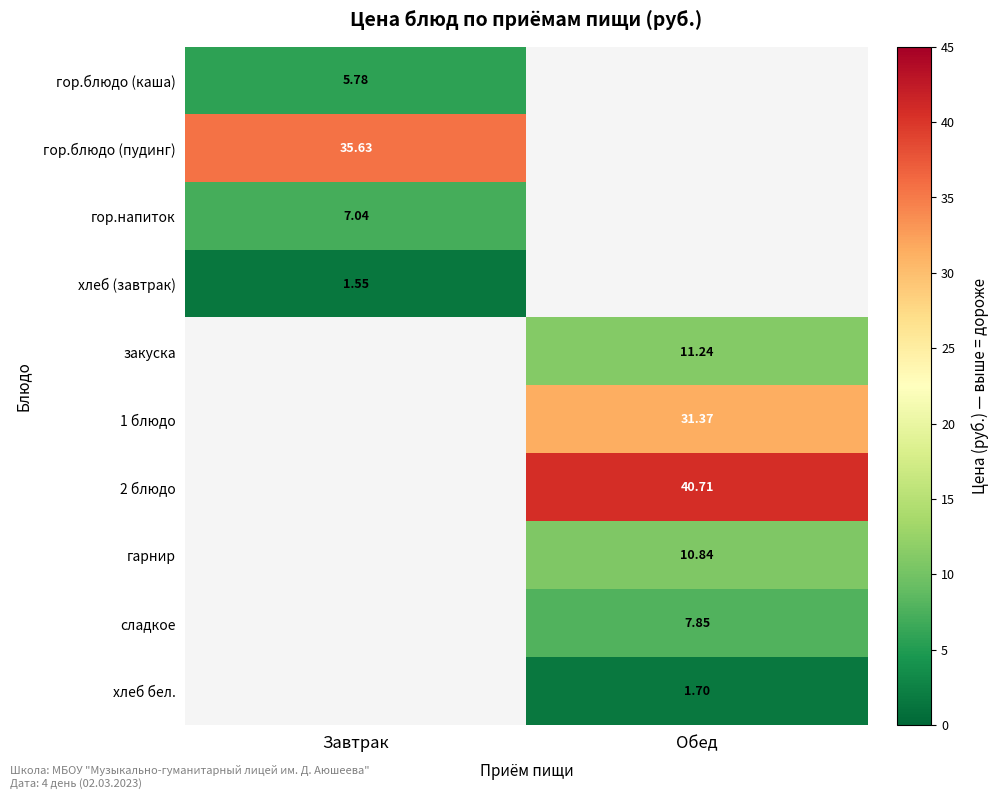

Is the value of сладкое at Обед greater than the value of хлеб бел. at Обед?

Yes